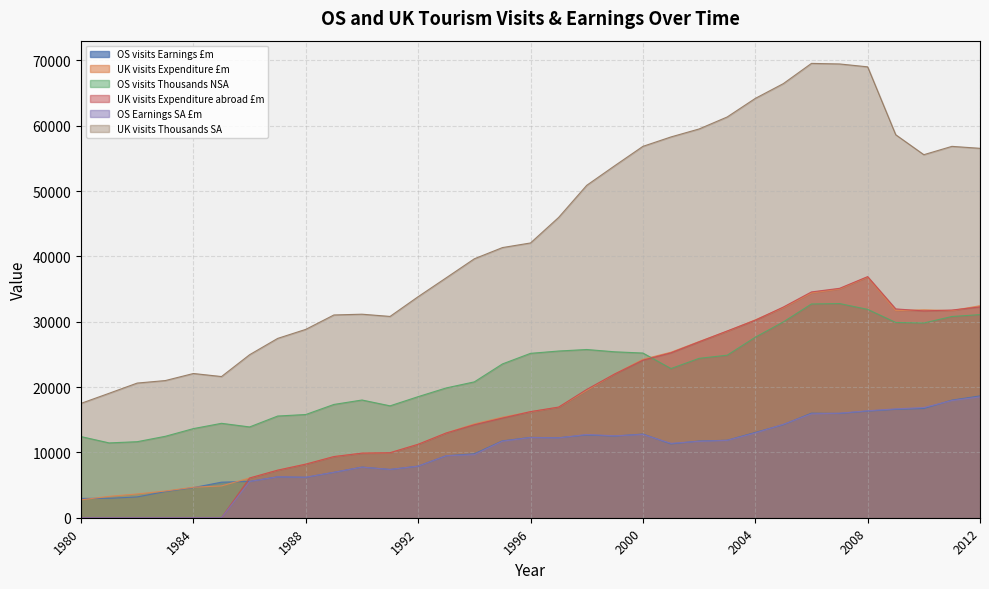

True or false: UK visits Expenditure abroad £m and OS Earnings SA £m intersect in this chart.

False